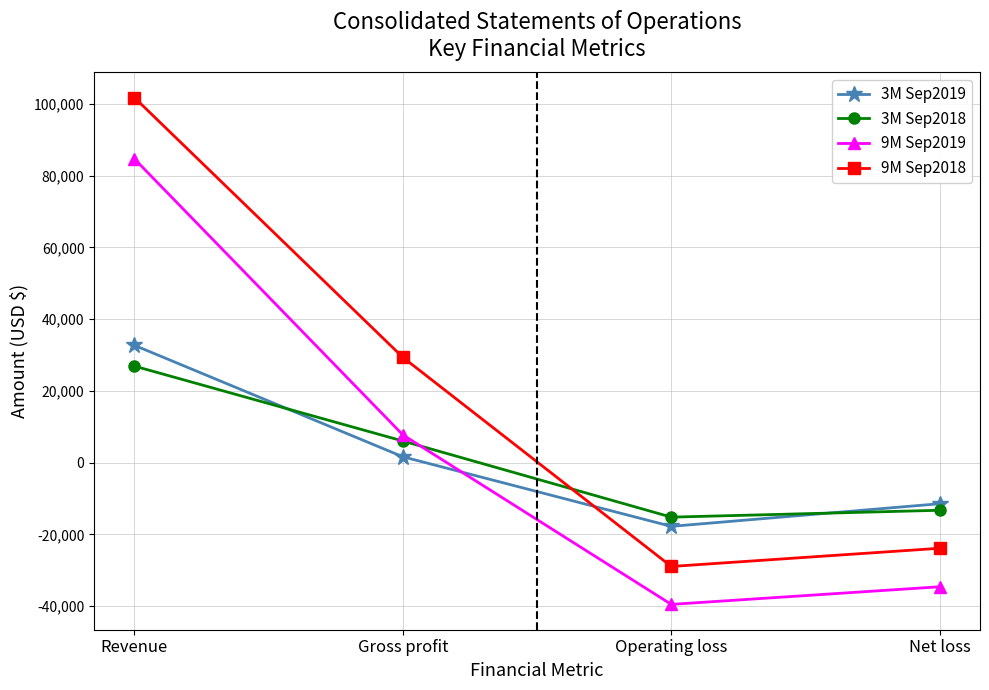

Reading left to right, extract all data points from this chart.

3M Sep2019: Revenue=32691	Gross profit=1619	Operating loss=-17780	Net loss=-11465
3M Sep2018: Revenue=26896	Gross profit=6013	Operating loss=-15206	Net loss=-13290
9M Sep2019: Revenue=84657	Gross profit=7724	Operating loss=-39527	Net loss=-34615
9M Sep2018: Revenue=101743	Gross profit=29333	Operating loss=-28953	Net loss=-23881